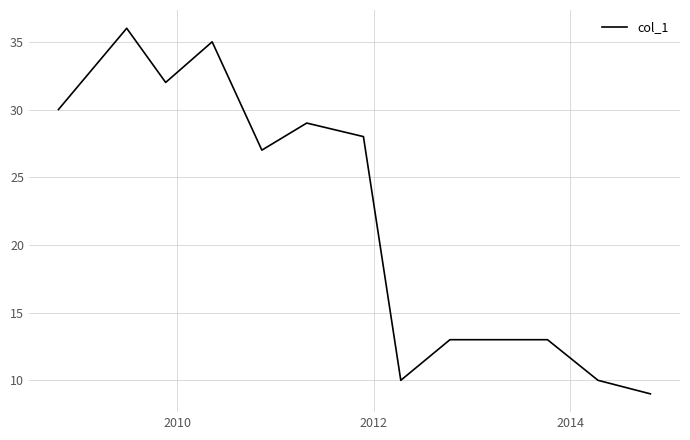

What is the minimum value shown in the chart?

9